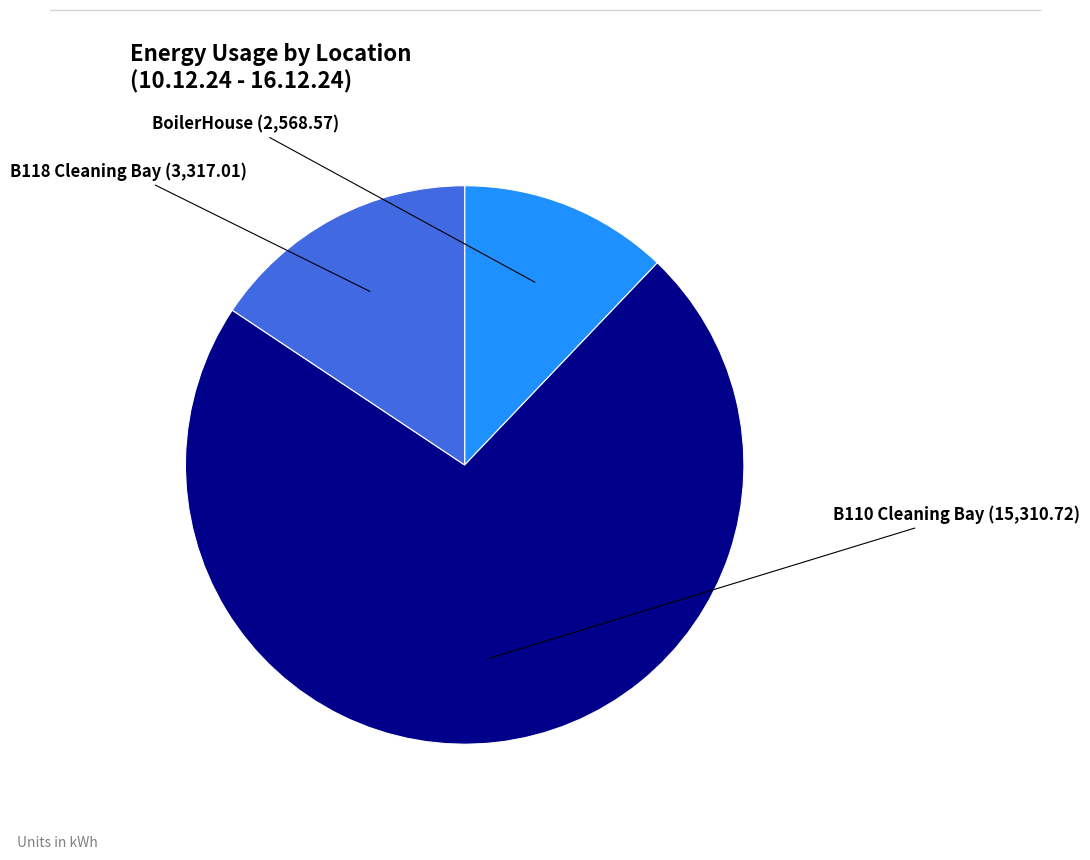

Which has a higher value, BoilerHouse or B118 Cleaning Bay?

B118 Cleaning Bay